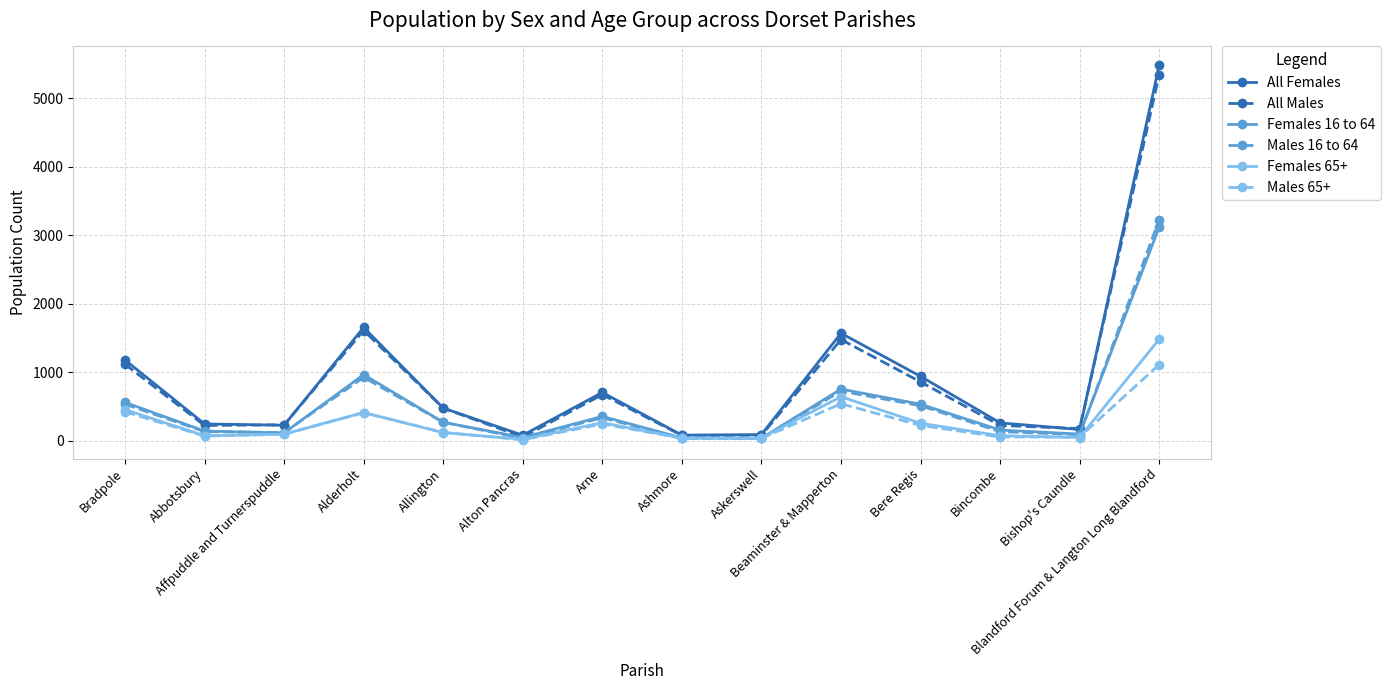

Which series has the largest range (max minus min)?

All Females